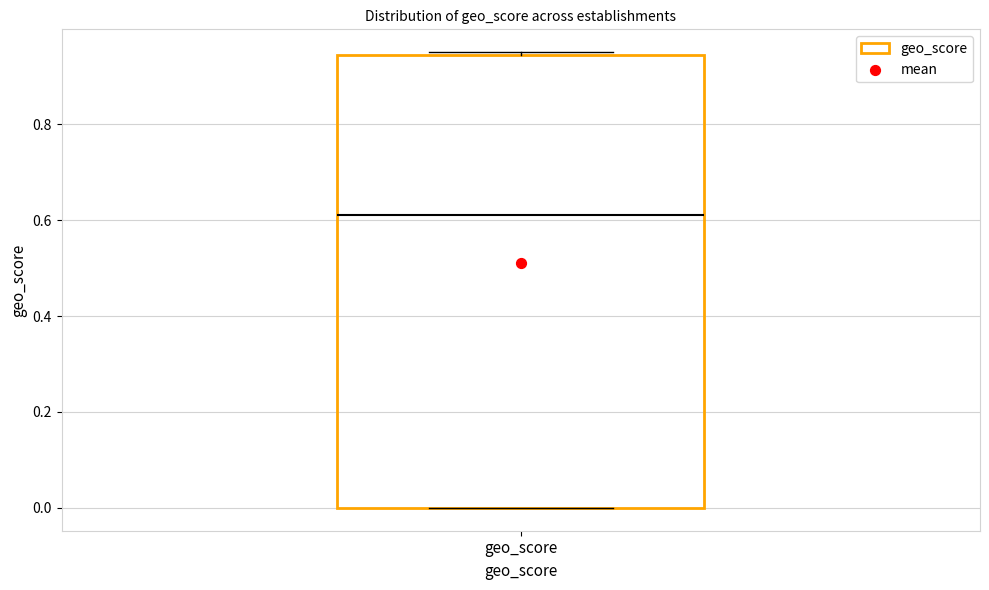

Read this box plot against the y-axis: the position of the median line, the range covered by the box, and the ends of both whiskers. The values are not printed on the chart, so give them approximately, as read against the axis.

median 0.62, box 0.00 to 0.94, whiskers 0.00 to 0.96